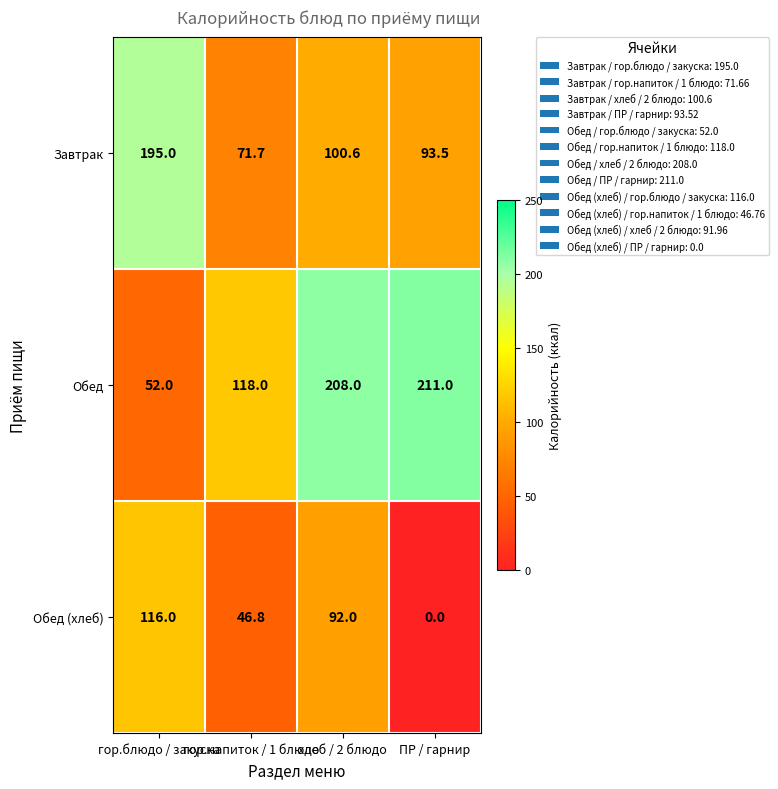

List the series in order of their peak value, lowest first.

Обед (хлеб), Завтрак, Обед